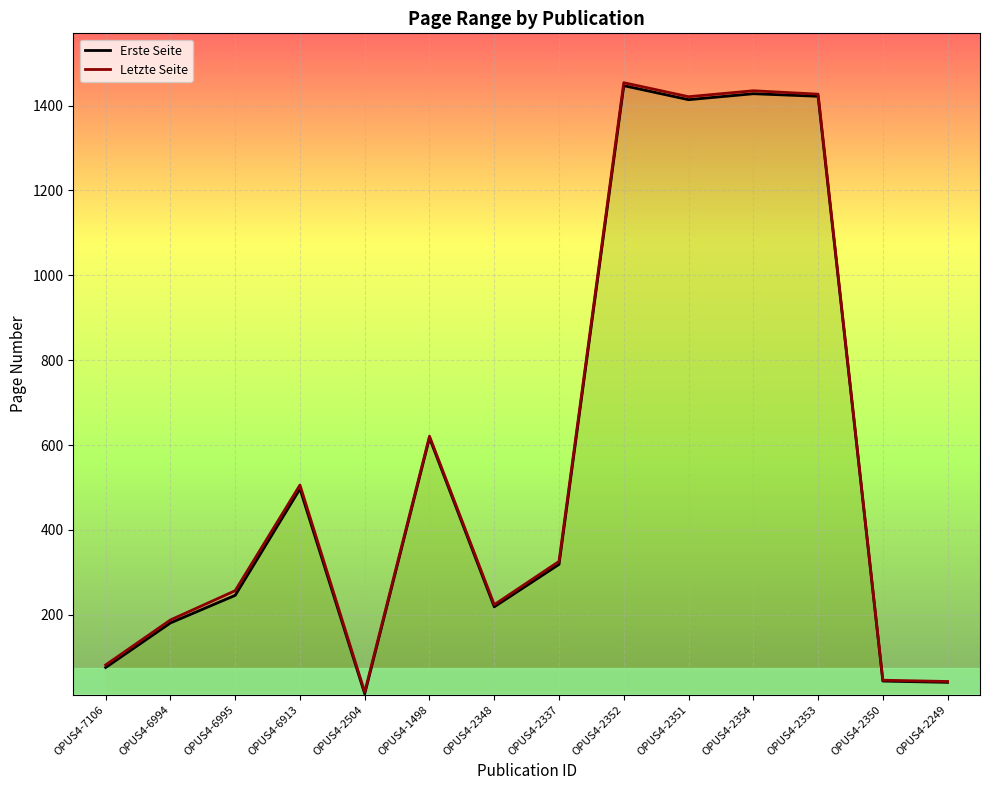

What is the lowest value of the Letzte Seite series?

18